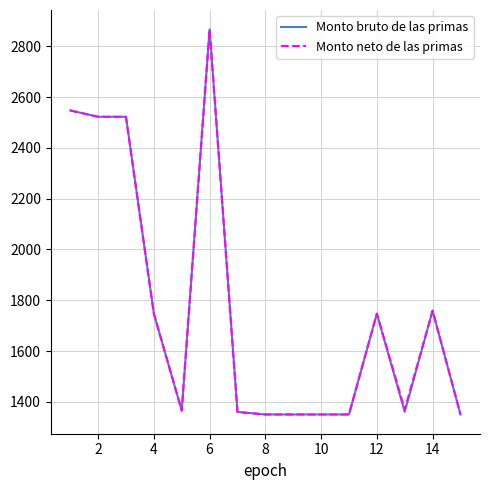

What is the minimum value for Monto bruto de las primas?

1350.1